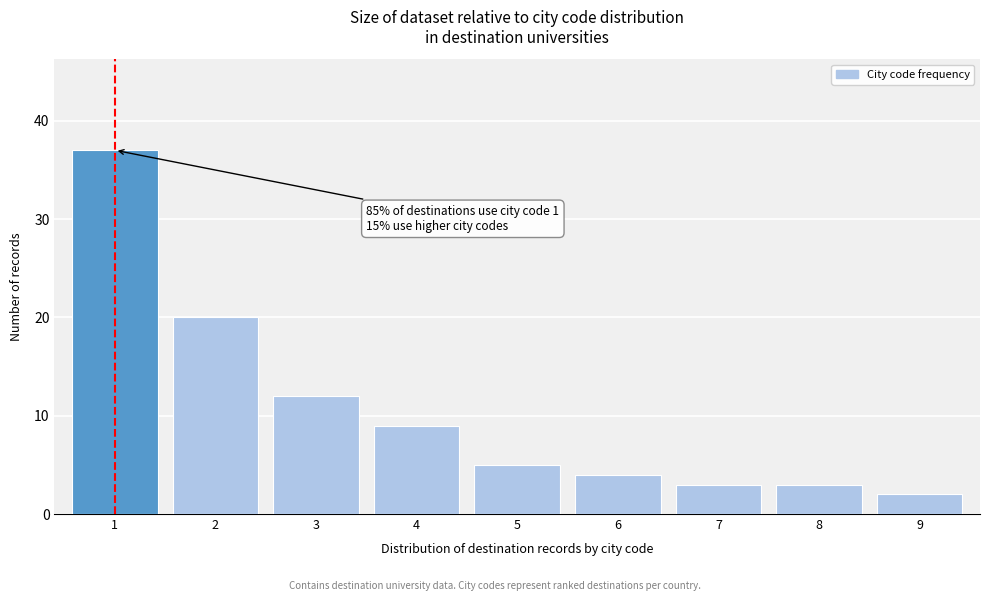

Reading right to left, what are all the values shown in this chart?

9=2	8=3	7=3	6=4	5=5	4=9	3=12	2=20	1=37